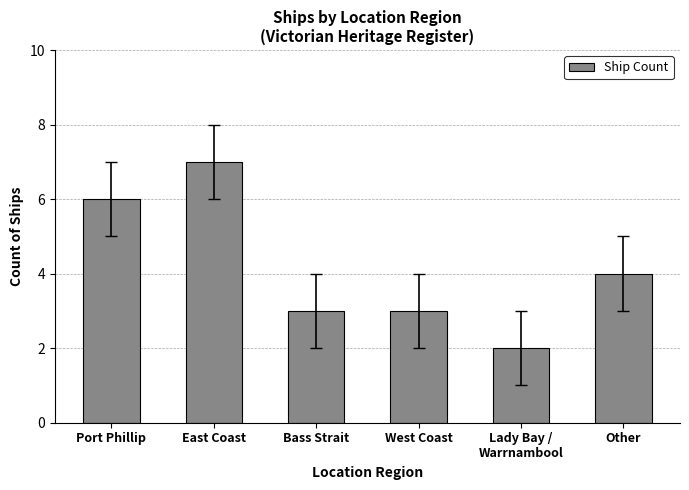

Which has a higher value, East Coast or Lady Bay /
Warrnambool?

East Coast